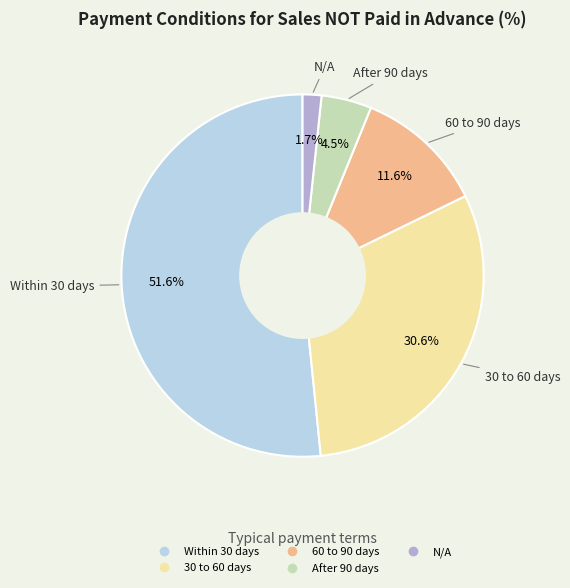

To the nearest percent, what is the combined percentage of Within 30 days and 60 to 90 days?

63%